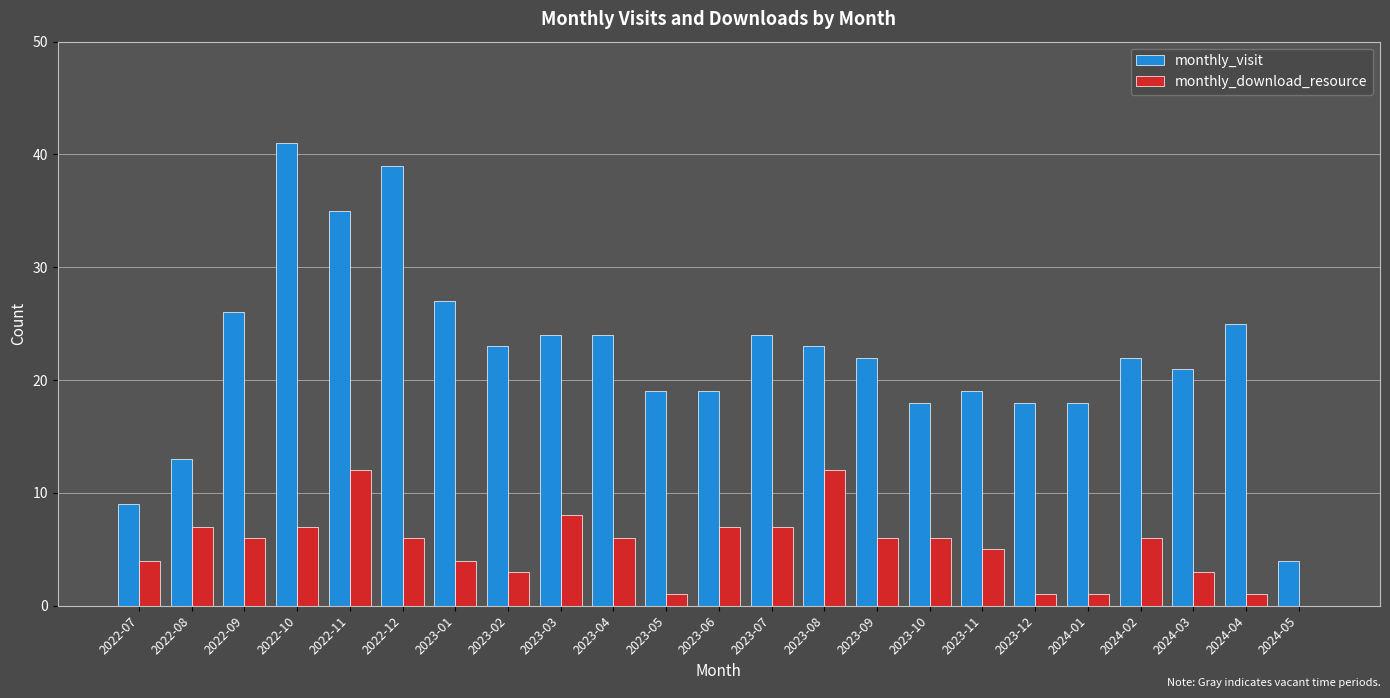

What is the total value across all series at 2023-07?

31